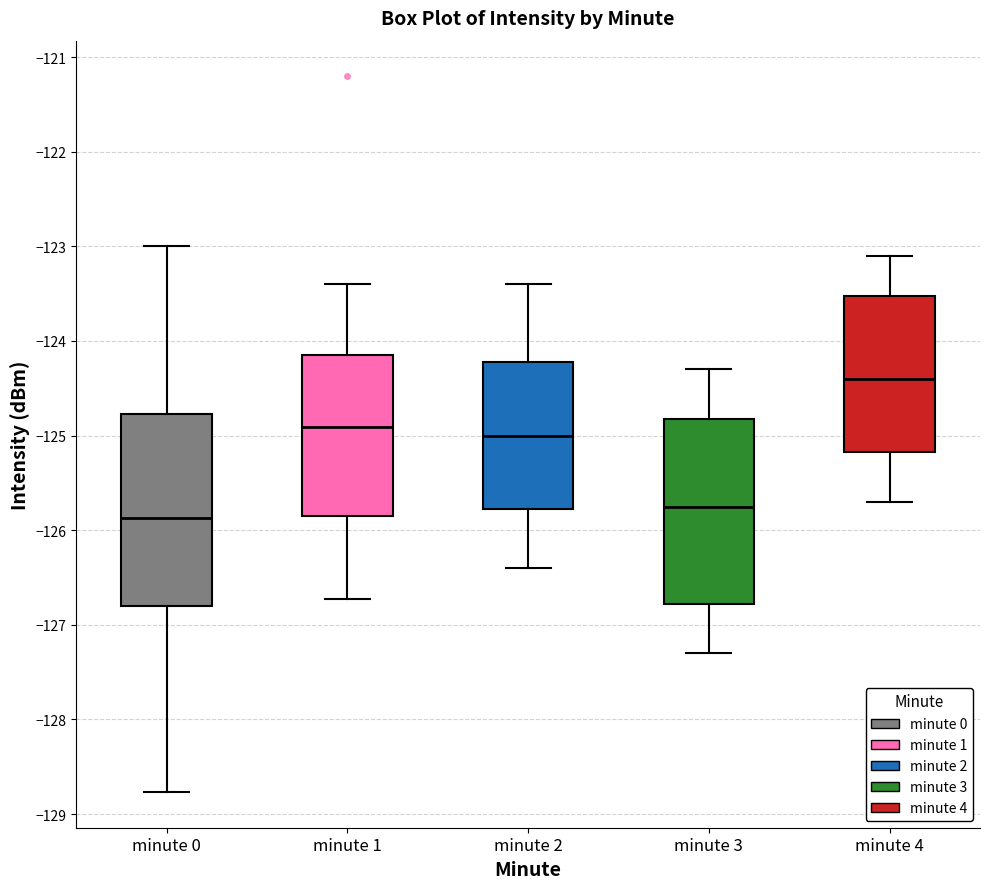

Which box has the highest median line?

minute 4